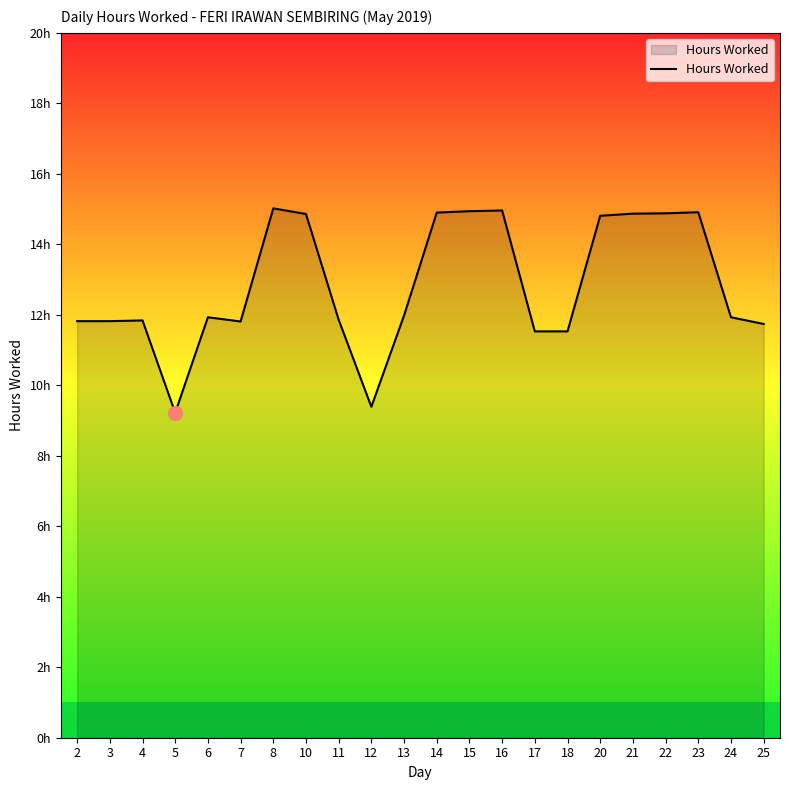

Does the chart have visible grid lines?

No